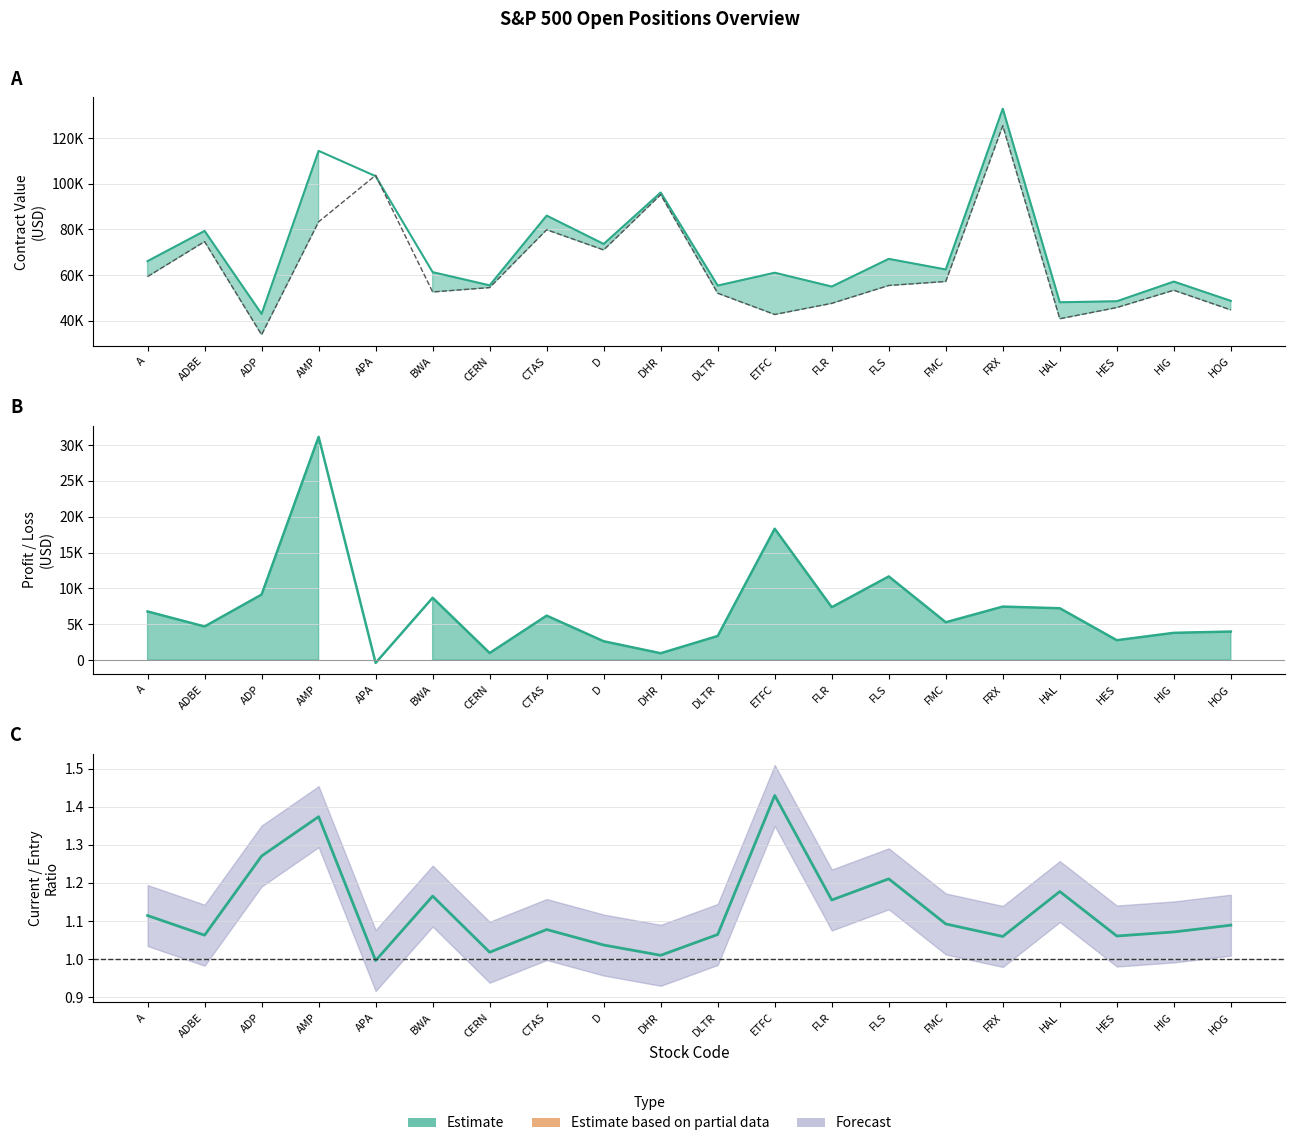

Reading left to right, what are all the values shown in this chart?

Current Contract USD: A=66080.8	ADBE=79315.1	ADP=42918.2	AMP=114434.9	APA=103322.5	BWA=61235.8	CERN=55447.8	CTAS=86029.2	D=73596.8	DHR=96166.6	DLTR=55356.8	ETFC=60981.5	FLR=54917.1	FLS=67055.7	FMC=62408.1	FRX=132921.2	HAL=48020.4	HES=48473.1	HIG=57093.8	HOG=48638.9
Entry Contract USD: A=59295.9	ADBE=74626.7	ADP=33777.3	AMP=83295.4	APA=103713.4	BWA=52542.4	CERN=54461.4	CTAS=79827.7	D=70969.9	DHR=95211.2	DLTR=51993.5	ETFC=42659.4	FLR=47540.4	FLS=55387.3	FMC=57131.2	FRX=125459.5	HAL=40787.0	HES=45700.2	HIG=53291.9	HOG=44658.5
Profit/Loss USD: A=6784.9	ADBE=4688.4	ADP=9140.9	AMP=31139.5	APA=-390.9	BWA=8693.5	CERN=986.3	CTAS=6201.4	D=2626.9	DHR=955.3	DLTR=3363.4	ETFC=18322.1	FLR=7376.7	FLS=11668.4	FMC=5276.9	FRX=7461.7	HAL=7233.4	HES=2772.9	HIG=3802.0	HOG=3980.3
Estimate: A=1.1	ADBE=1.1	ADP=1.3	AMP=1.4	APA=1.0	BWA=1.2	CERN=1.0	CTAS=1.1	D=1.0	DHR=1.0	DLTR=1.1	ETFC=1.4	FLR=1.2	FLS=1.2	FMC=1.1	FRX=1.1	HAL=1.2	HES=1.1	HIG=1.1	HOG=1.1